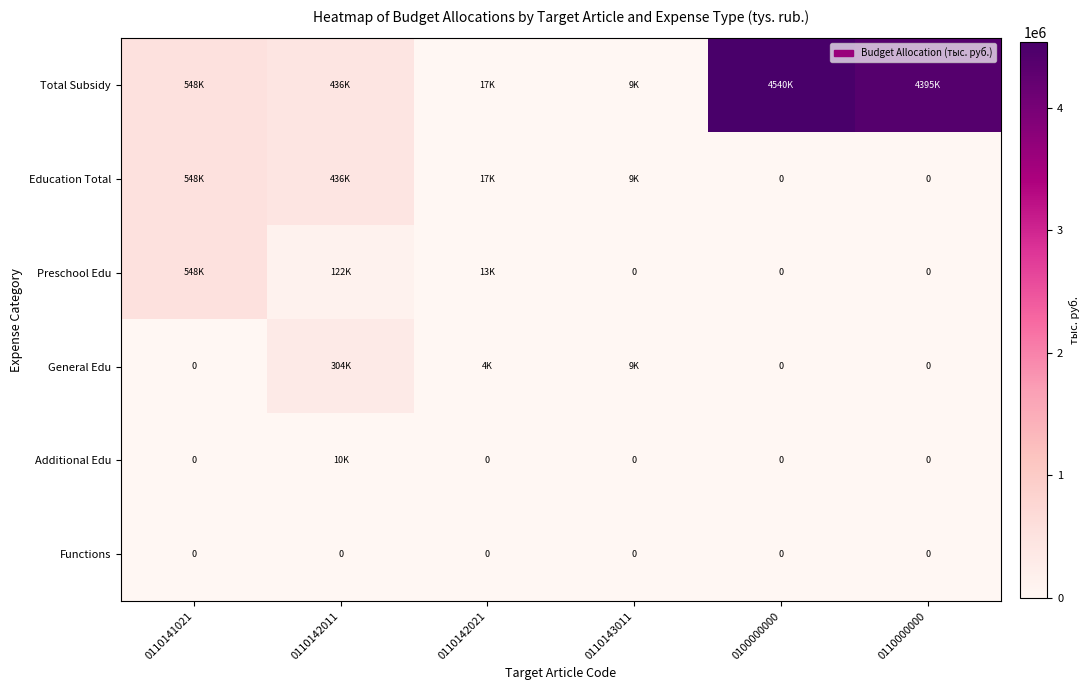

Which label corresponds to the largest value in the chart?

0100000000